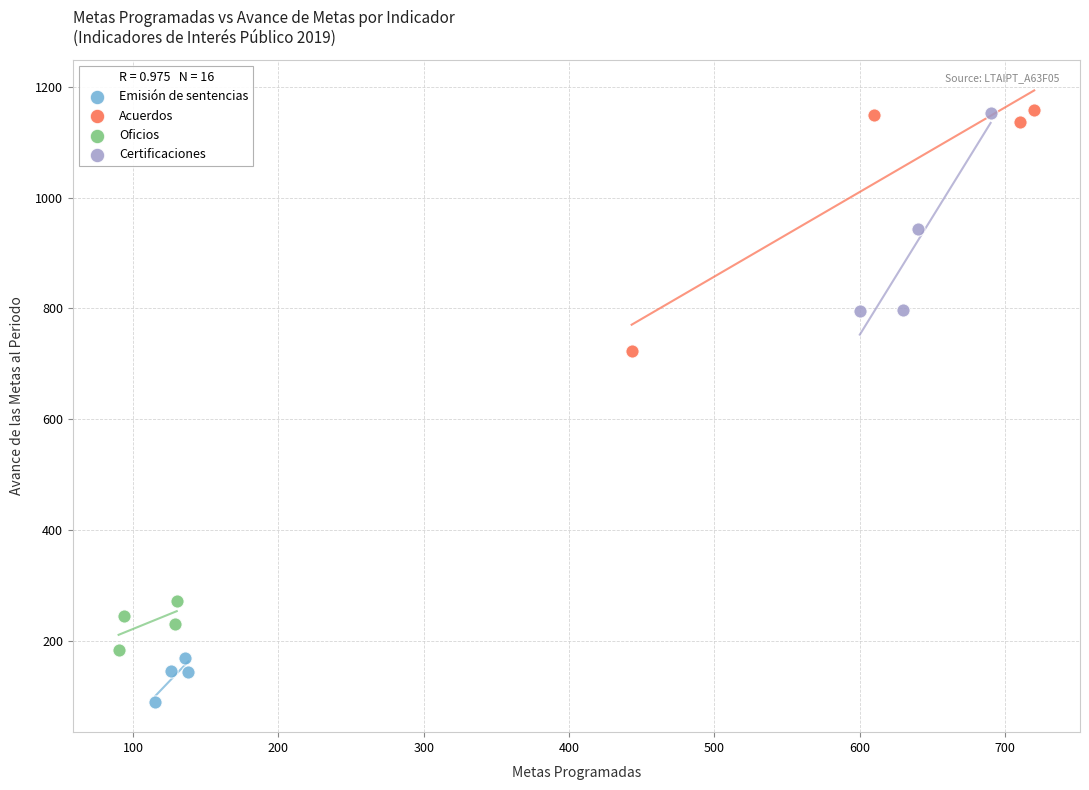

Which series has the widest spread of Y values?

Acuerdos